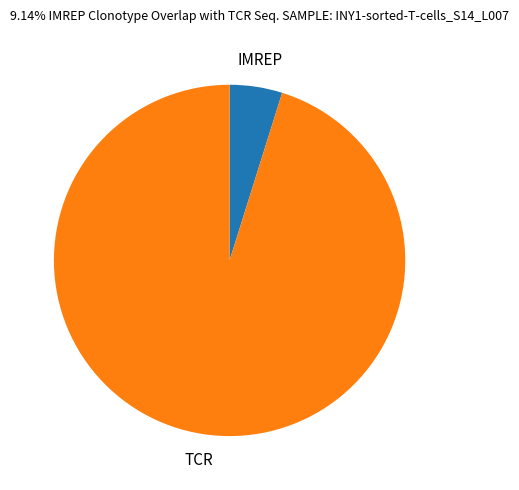

Count the number of slices in the pie.

2